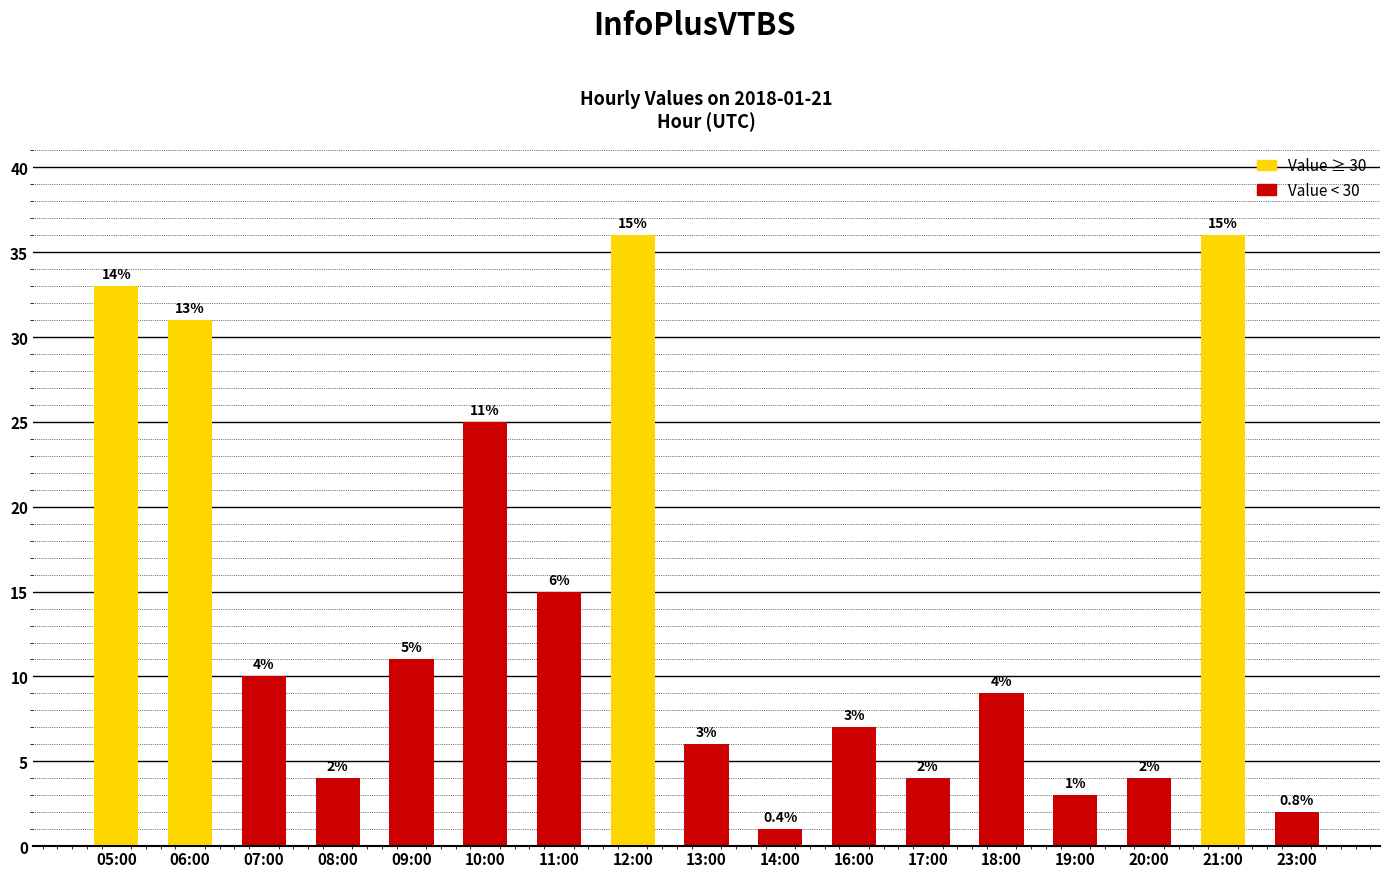

What is the label of the 15th bar from the right?

07:00